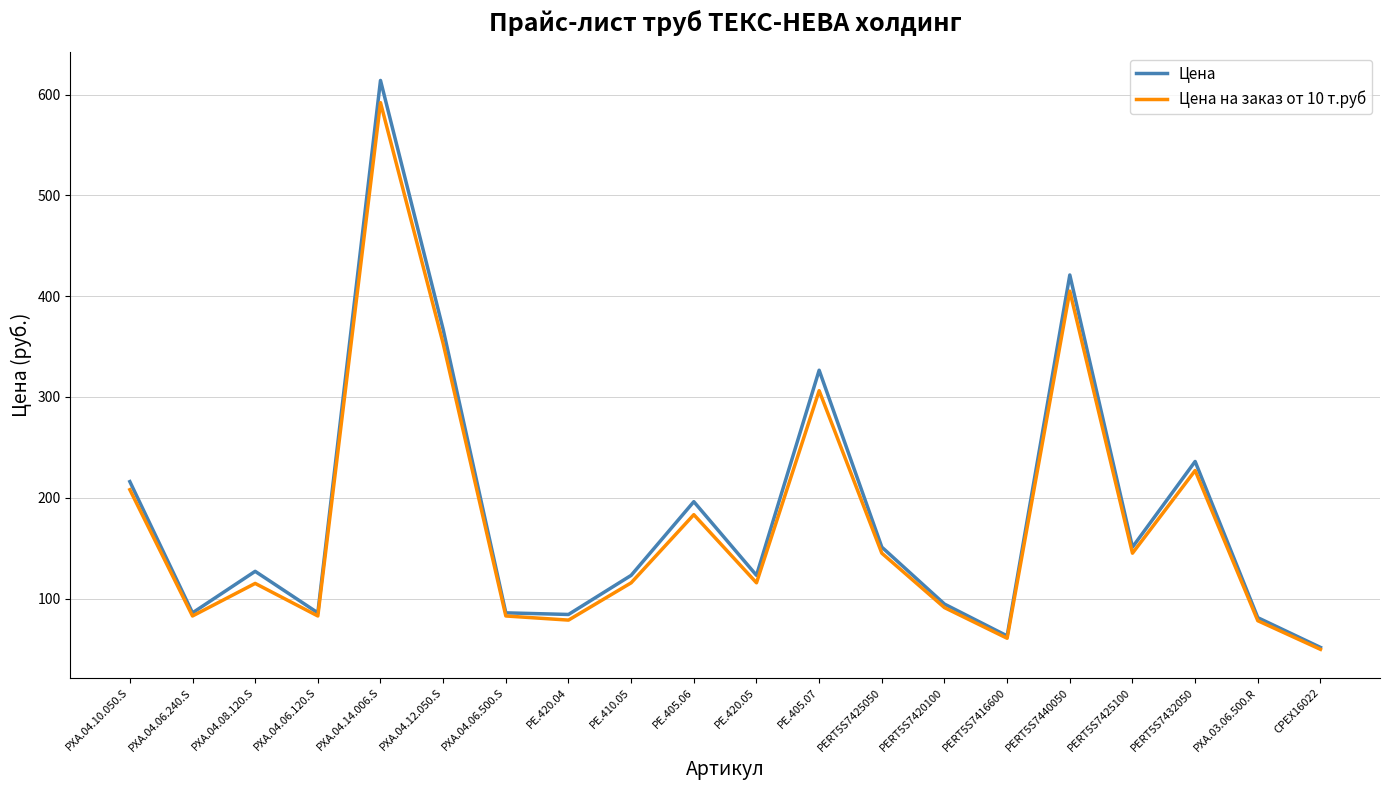

What is the difference between the highest and lowest values at PXA.04.14.006.S?

22.0